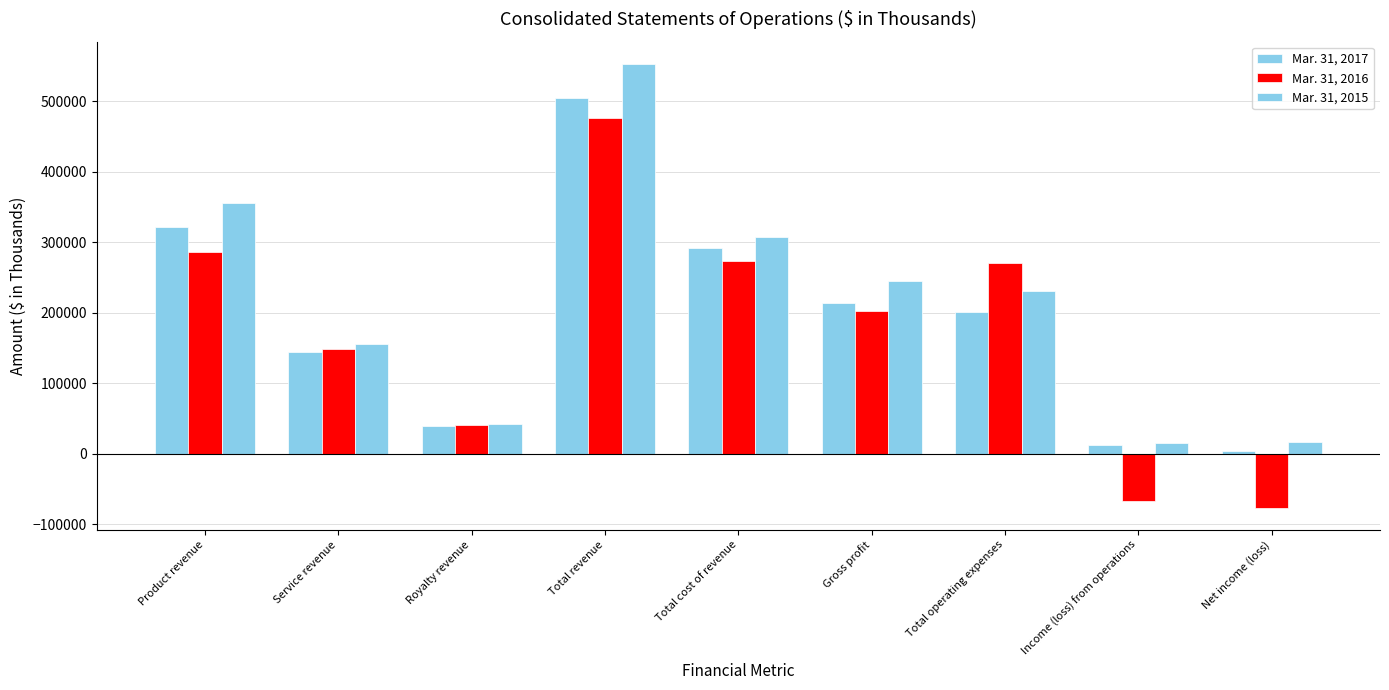

At which label does Mar. 31, 2015 first exceed 230751?

Product revenue